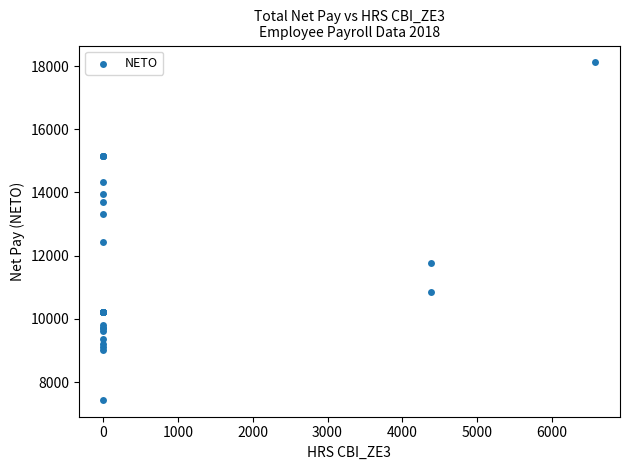

What Y value in the scatter plot is closest to 12776?

12430.8